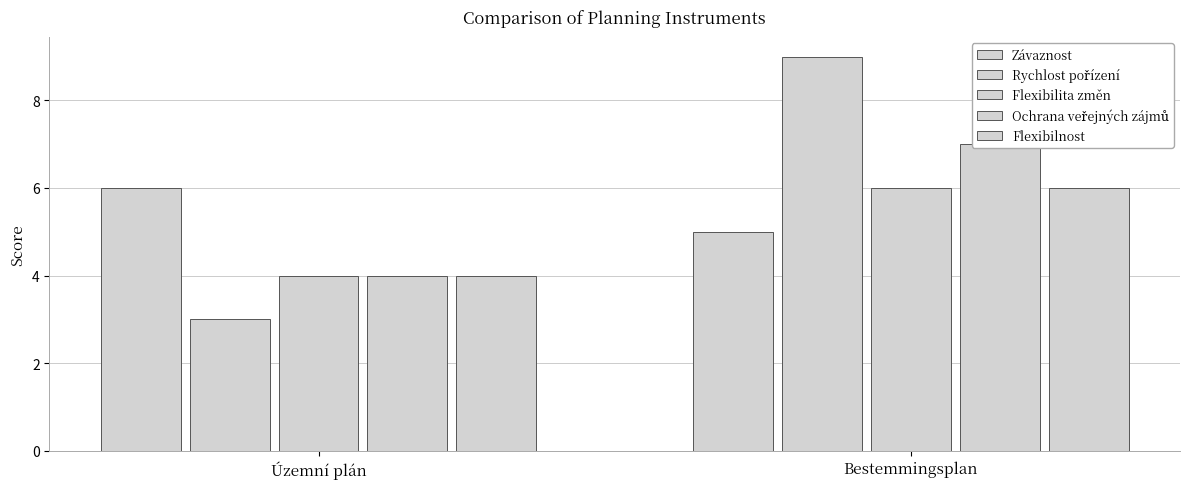

What is the difference between the Rychlost pořízení values at Bestemmingsplan and Územní plán?

6